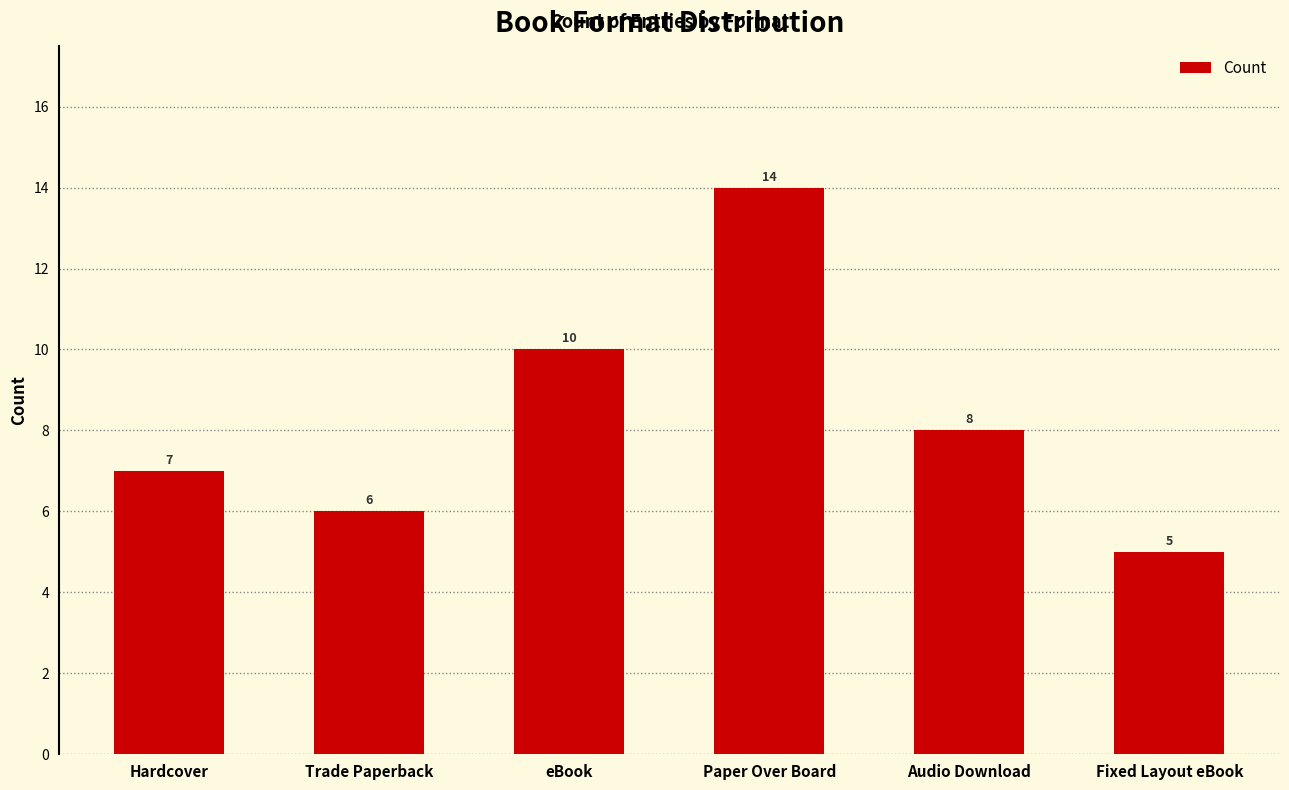

True or false: the data shows 9 at Paper Over Board.

False